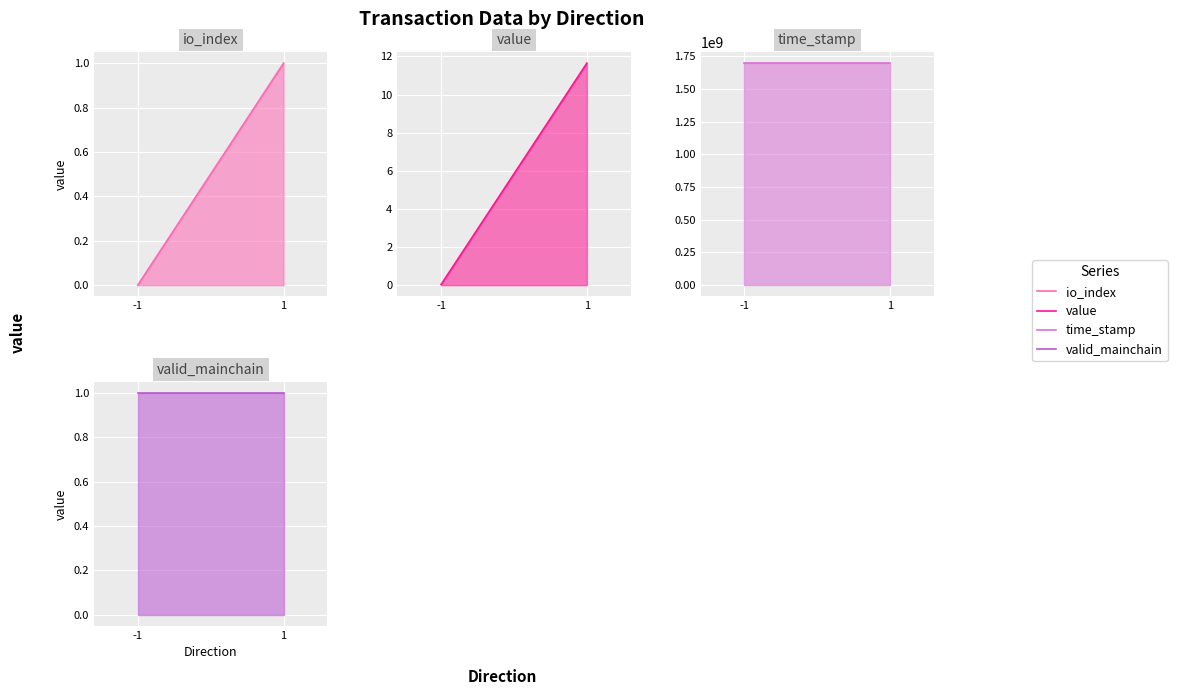

What is the value of the value point at the 2nd from the left?

11.6